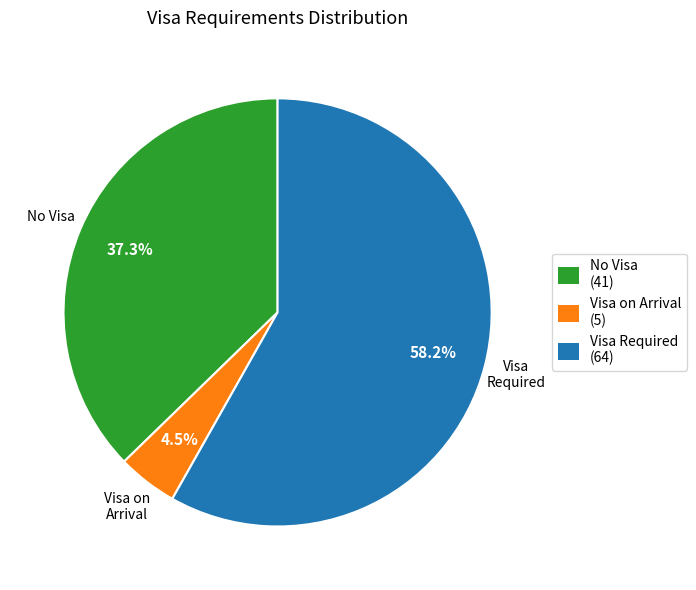

Combined, what portion of the pie is Visa Required (64) and No Visa (41)?

95.5%